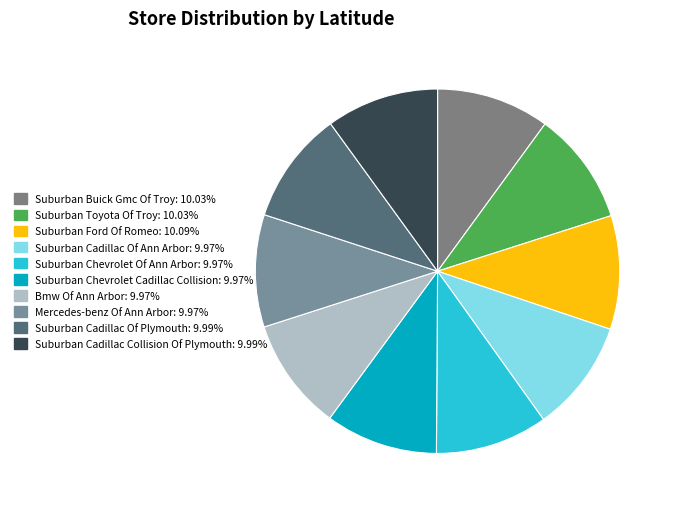

True or false: Suburban Buick Gmc Of Troy accounts for 20% of the total.

False